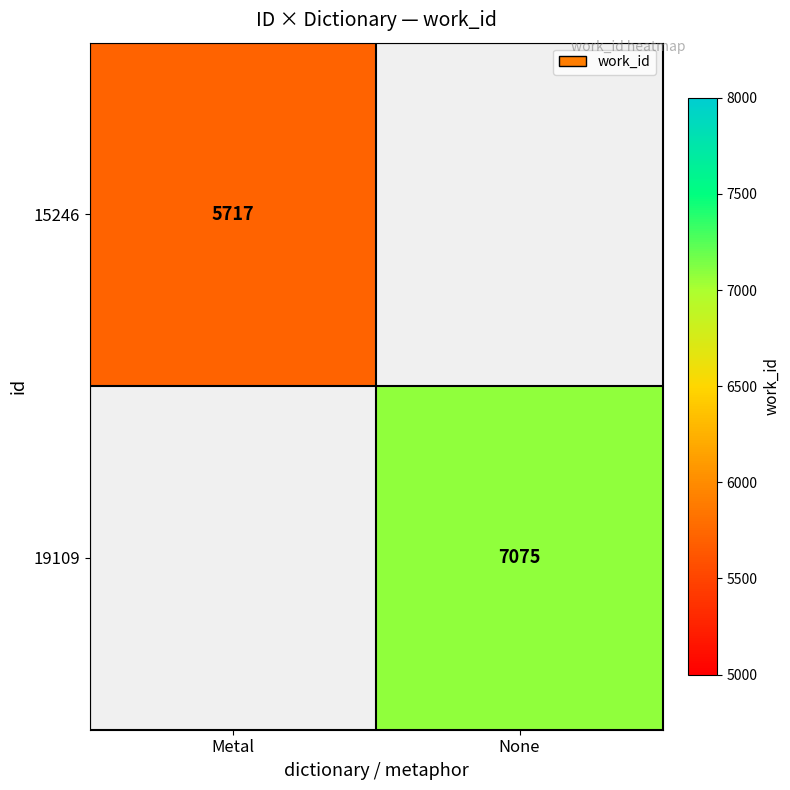

Is it true that 15246 equals 5717 at Metal?

True